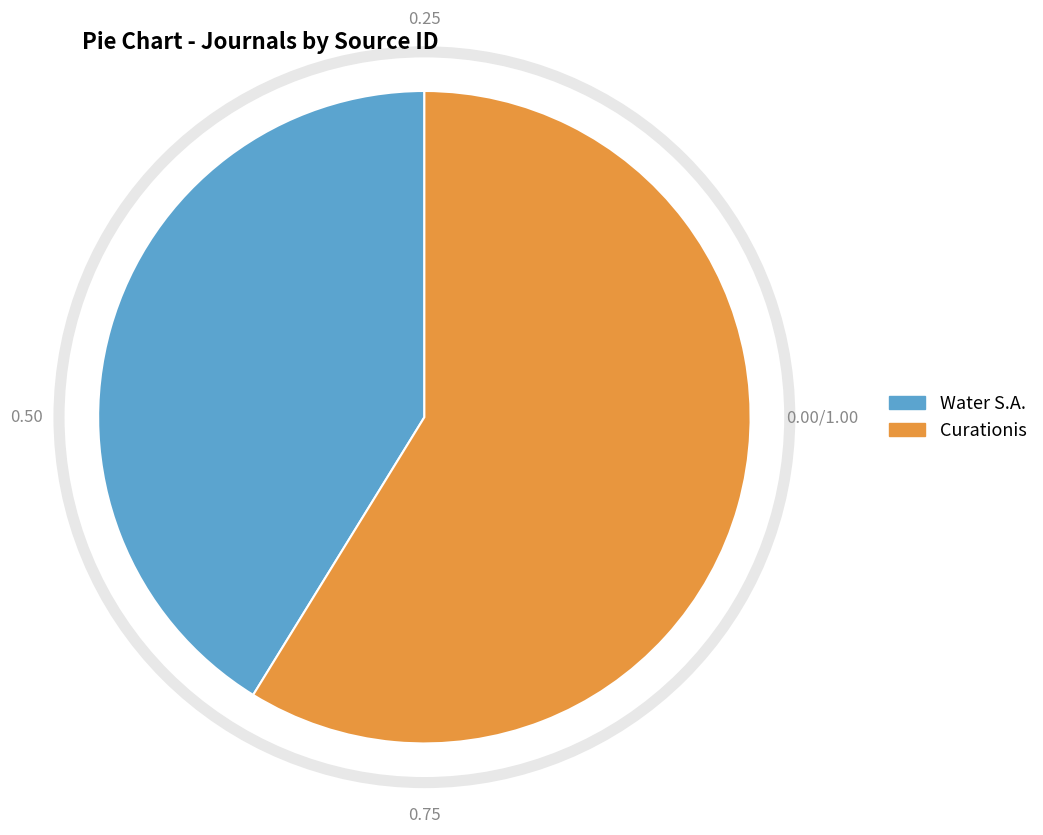

Approximately how many times larger is the value at Water S.A. compared to Curationis?

0.7